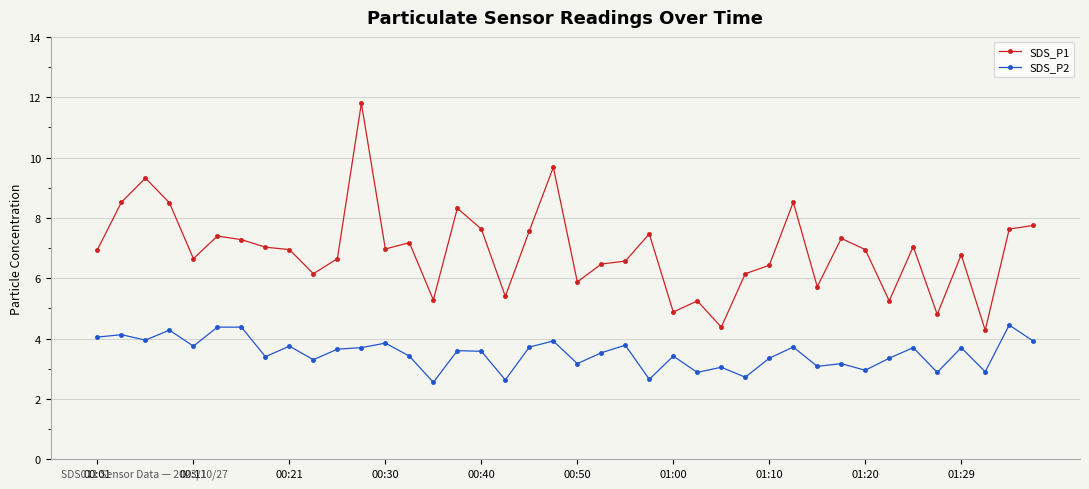

What is the value of the SDS_P2 point at the 23rd from the left?

3.8